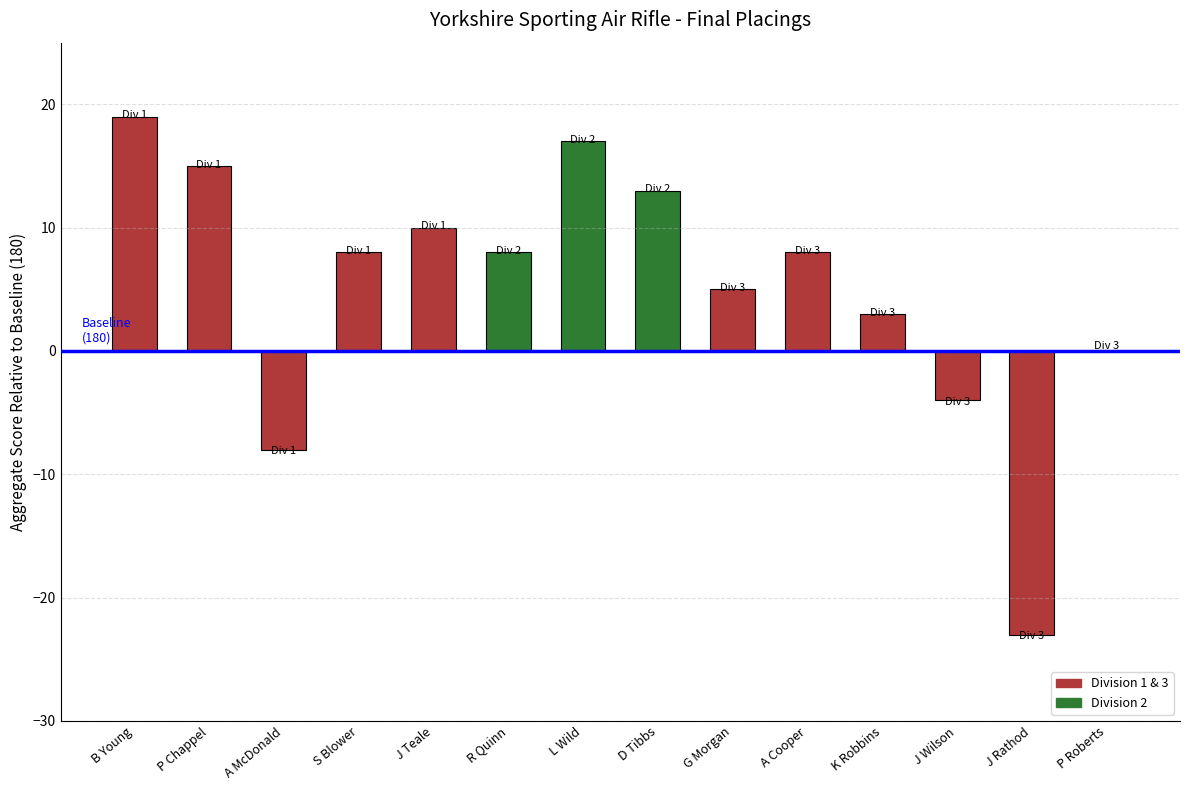

The value at G Morgan is 5. True or false?

True